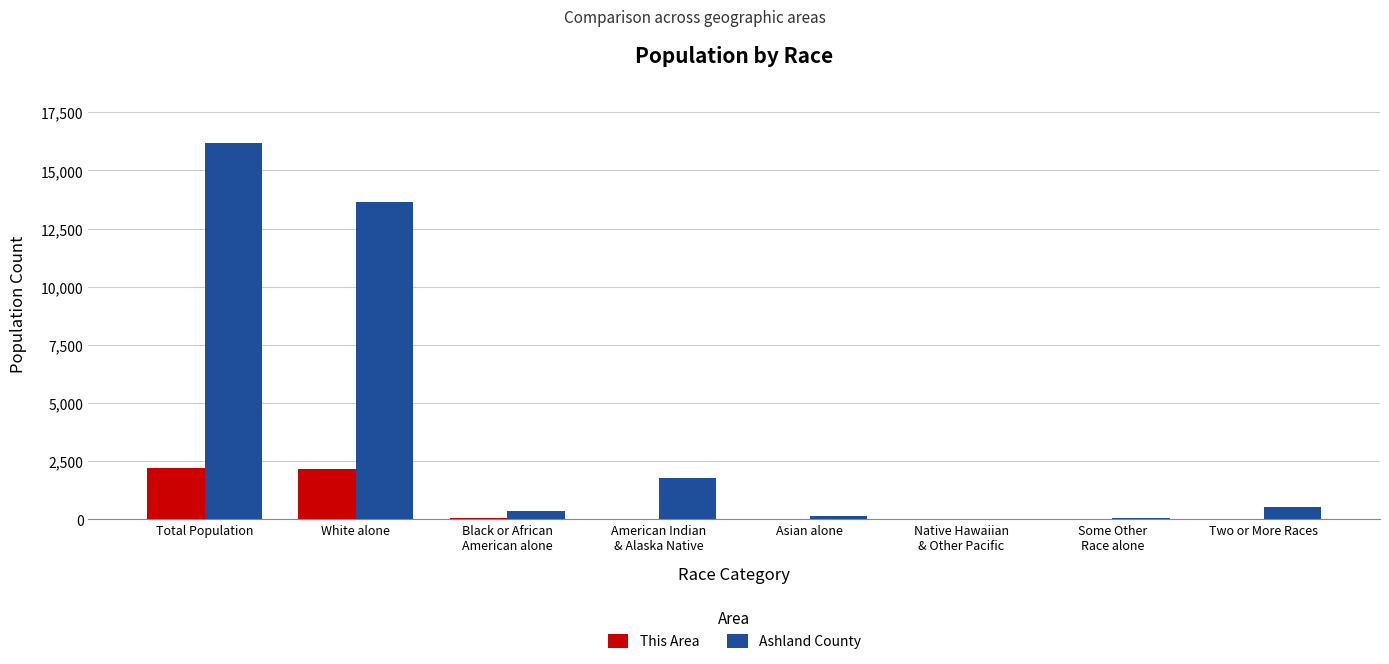

Which series changed the most between White alone and American Indian
& Alaska Native?

Ashland County